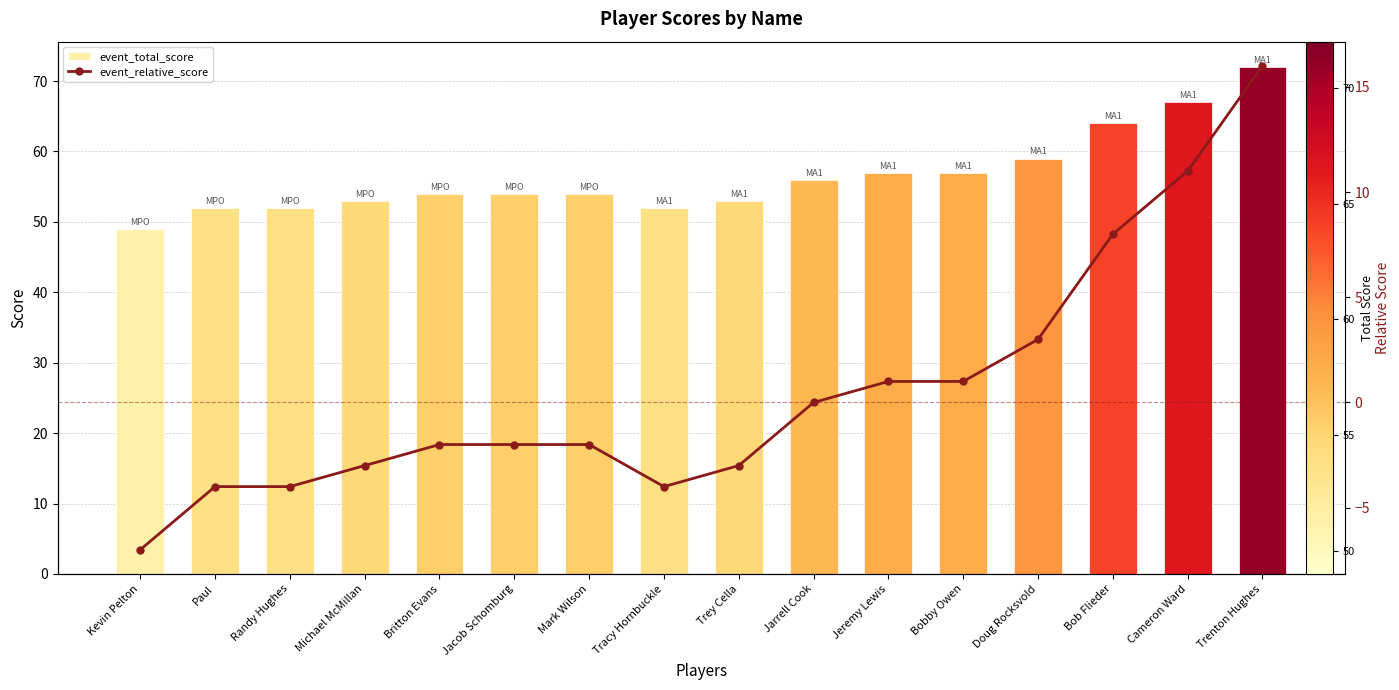

Which series has the widest spread of values?

event_total_score